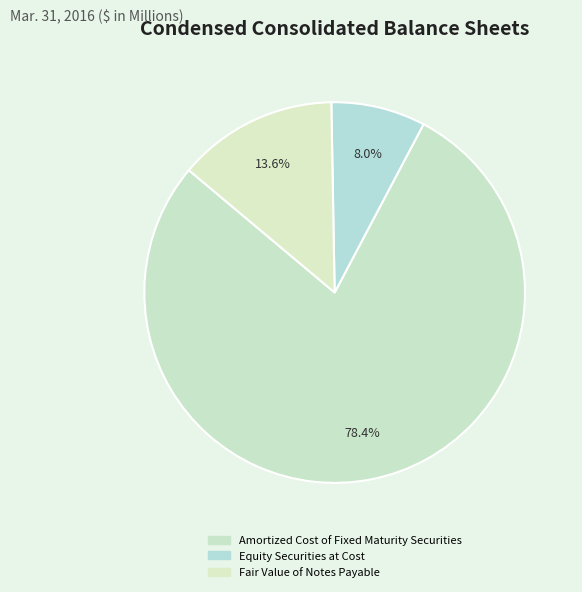

True or false: Equity Securities at Cost accounts for 8% of the total.

True